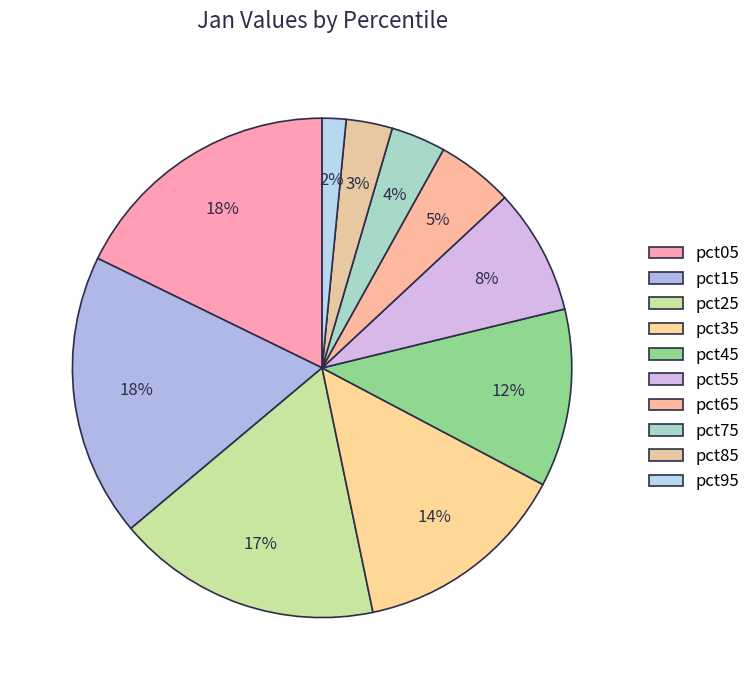

Approximately how many times larger is the value at pct95 compared to pct45?

0.1